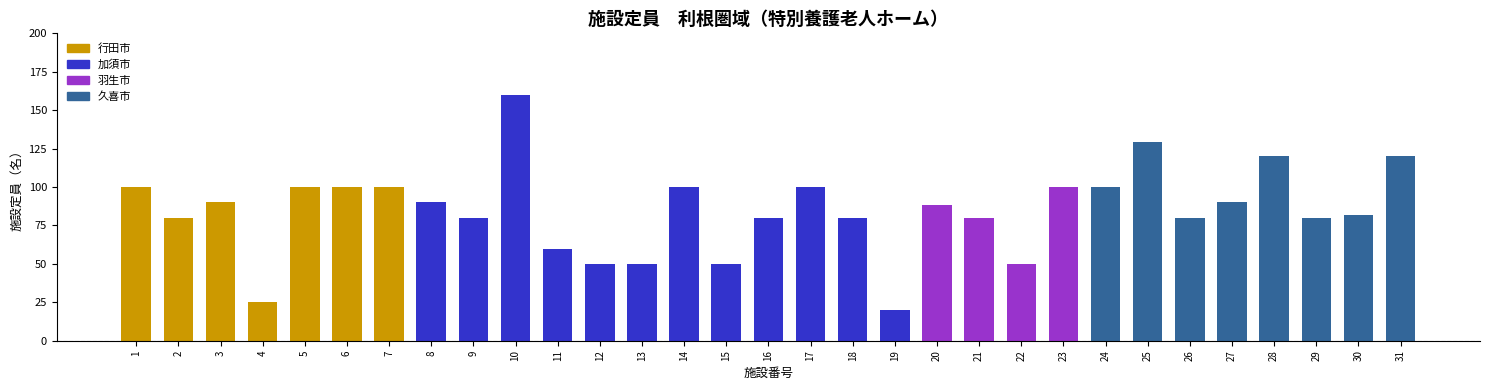

What is the change in value from 2 to 24?

+20